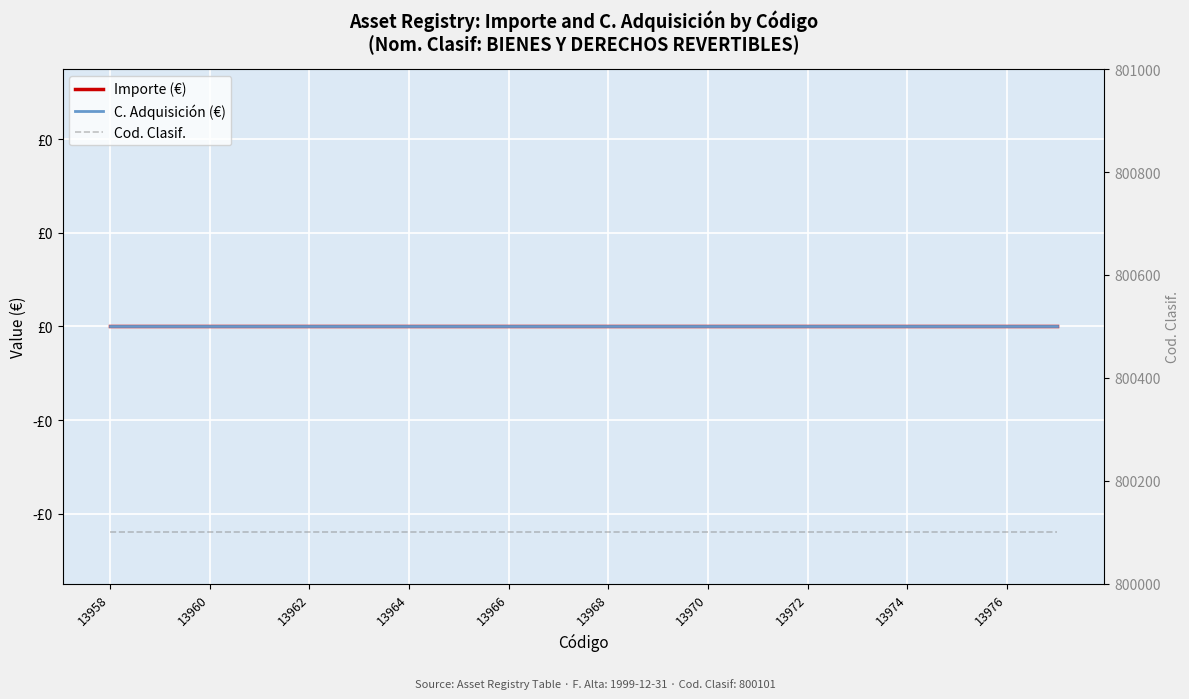

What is the total value across all series at 13958?

800101